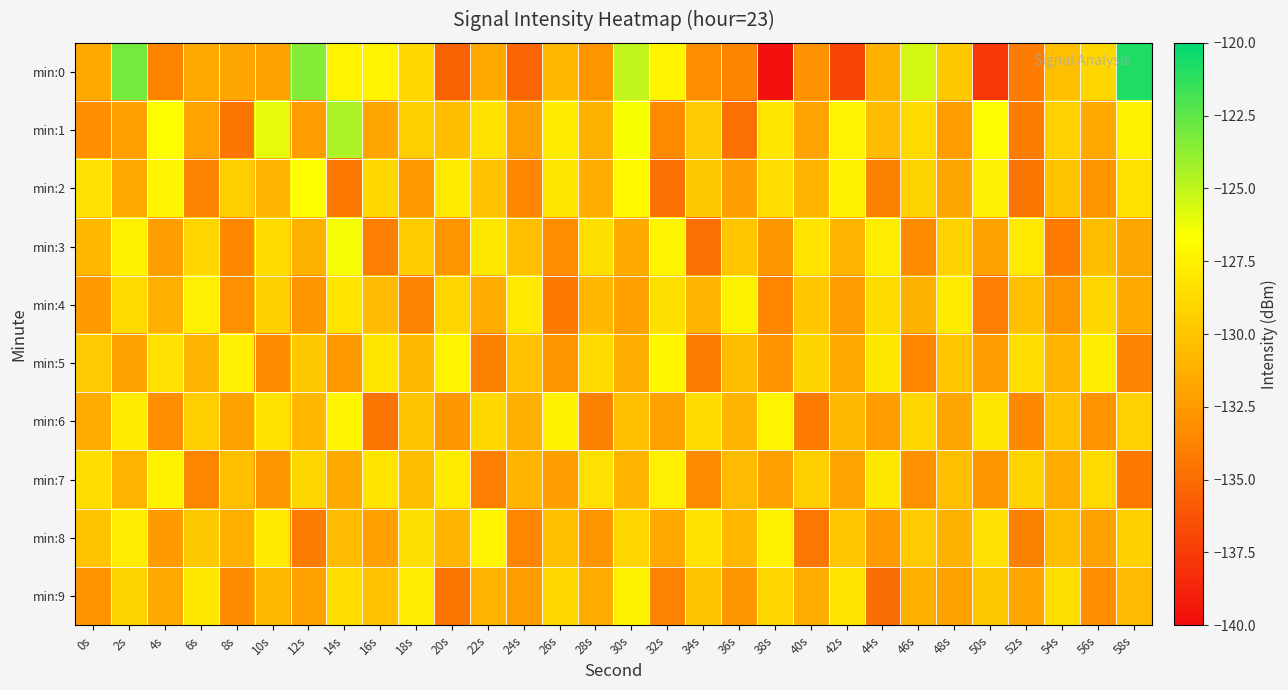

Reading right to left, transcribe all the data shown in this chart.

min:0: 58s=-120.8	56s=-129.0	54s=-130.3	52s=-134.2	50s=-137.7	48s=-129.8	46s=-125.5	44s=-131.2	42s=-137.0	40s=-133.0	38s=-139.7	36s=-133.7	34s=-133.2	32s=-127.2	30s=-125.0	28s=-132.7	26s=-130.8	24s=-135.4	22s=-131.7	20s=-135.5	18s=-128.9	16s=-127.3	14s=-127.3	12s=-123.5	10s=-132.1	8s=-131.7	6s=-131.6	4s=-133.7	2s=-123.0	0s=-131.7
min:1: 58s=-127.5	56s=-131.7	54s=-129.3	52s=-134.1	50s=-126.9	48s=-132.4	46s=-128.8	44s=-130.6	42s=-127.3	40s=-131.9	38s=-128.1	36s=-134.8	34s=-129.7	32s=-133.4	30s=-126.5	28s=-131.2	26s=-127.8	24s=-132.1	22s=-128.3	20s=-130.5	18s=-129.5	16s=-131.7	14s=-124.5	12s=-132.4	10s=-126.0	8s=-134.5	6s=-132.0	4s=-126.8	2s=-132.2	0s=-133.1
min:2: 58s=-128.3	56s=-132.7	54s=-130.1	52s=-134.5	50s=-127.6	48s=-131.8	46s=-129.2	44s=-133.9	42s=-127.4	40s=-131.0	38s=-128.6	36s=-132.3	34s=-129.8	32s=-134.7	30s=-127.0	28s=-131.4	26s=-128.1	24s=-133.6	22s=-130.2	20s=-127.8	18s=-132.5	16s=-128.9	14s=-134.3	12s=-126.7	10s=-131.1	8s=-129.5	6s=-133.8	4s=-127.2	2s=-131.6	0s=-128.4
min:3: 58s=-131.8	56s=-130.5	54s=-134.2	52s=-127.9	50s=-132.1	48s=-129.3	46s=-133.4	44s=-127.7	42s=-130.9	40s=-128.2	38s=-132.6	36s=-130.0	34s=-134.8	32s=-127.3	30s=-131.6	28s=-128.5	26s=-133.2	24s=-130.4	22s=-128.0	20s=-132.8	18s=-129.6	16s=-134.0	14s=-126.4	12s=-131.2	10s=-128.7	8s=-133.5	6s=-129.1	4s=-132.3	2s=-127.5	0s=-130.8
min:4: 58s=-131.6	56s=-129.0	54s=-132.8	52s=-130.3	50s=-134.0	48s=-127.8	46s=-131.2	44s=-128.7	42s=-132.4	40s=-129.9	38s=-133.6	36s=-127.4	34s=-131.0	32s=-128.5	30s=-132.2	28s=-130.8	26s=-134.3	24s=-127.9	22s=-131.5	20s=-129.1	18s=-133.8	16s=-130.6	14s=-128.2	12s=-132.7	10s=-129.4	8s=-133.1	6s=-127.6	4s=-131.3	2s=-128.8	0s=-132.5
min:5: 58s=-133.8	56s=-127.7	54s=-131.1	52s=-128.6	50s=-132.3	48s=-130.0	46s=-133.6	44s=-128.0	42s=-131.7	40s=-129.2	38s=-132.9	36s=-130.5	34s=-134.1	32s=-127.1	30s=-131.4	28s=-128.8	26s=-132.7	24s=-130.2	22s=-133.9	20s=-127.3	18s=-130.7	16s=-128.1	14s=-132.5	12s=-129.8	10s=-133.3	8s=-127.6	6s=-130.9	4s=-128.4	2s=-132.0	0s=-129.7
min:6: 58s=-129.3	56s=-132.9	54s=-130.2	52s=-133.5	50s=-128.1	48s=-131.8	46s=-129.0	44s=-132.4	42s=-130.7	40s=-134.2	38s=-127.3	36s=-131.0	34s=-128.7	32s=-132.1	30s=-130.4	28s=-133.9	26s=-127.5	24s=-131.3	22s=-128.9	20s=-132.6	18s=-130.1	16s=-134.5	14s=-127.2	12s=-130.8	10s=-128.3	8s=-132.0	6s=-129.5	4s=-133.2	2s=-127.8	0s=-131.5
min:7: 58s=-134.3	56s=-128.8	54s=-131.5	52s=-129.2	50s=-132.7	48s=-130.4	46s=-133.1	44s=-128.0	42s=-131.9	40s=-129.5	38s=-132.2	36s=-130.6	34s=-133.4	32s=-127.6	30s=-131.0	28s=-128.4	26s=-132.3	24s=-130.9	22s=-134.0	20s=-127.8	18s=-130.5	16s=-128.2	14s=-131.6	12s=-129.1	10s=-132.8	8s=-130.3	6s=-133.7	4s=-127.4	2s=-131.1	0s=-128.6
min:8: 58s=-129.4	56s=-132.1	54s=-130.5	52s=-133.9	50s=-128.4	48s=-131.2	46s=-129.7	44s=-132.5	42s=-130.0	40s=-134.4	38s=-127.5	36s=-130.8	34s=-128.3	32s=-131.7	30s=-129.1	28s=-132.8	26s=-130.3	24s=-133.7	22s=-127.2	20s=-131.0	18s=-128.5	16s=-132.2	14s=-130.6	12s=-134.1	10s=-127.9	8s=-131.3	6s=-129.8	4s=-132.5	2s=-127.7	0s=-130.1
min:9: 58s=-130.6	56s=-133.2	54s=-128.5	52s=-131.9	50s=-129.8	48s=-132.0	46s=-131.3	44s=-134.9	42s=-128.2	40s=-131.4	38s=-129.0	36s=-132.7	34s=-130.1	32s=-133.8	30s=-127.4	28s=-131.5	26s=-128.9	24s=-132.4	22s=-131.1	20s=-134.6	18s=-127.7	16s=-130.2	14s=-128.6	12s=-132.1	10s=-130.7	8s=-133.3	6s=-128.0	4s=-131.6	2s=-129.2	0s=-132.9